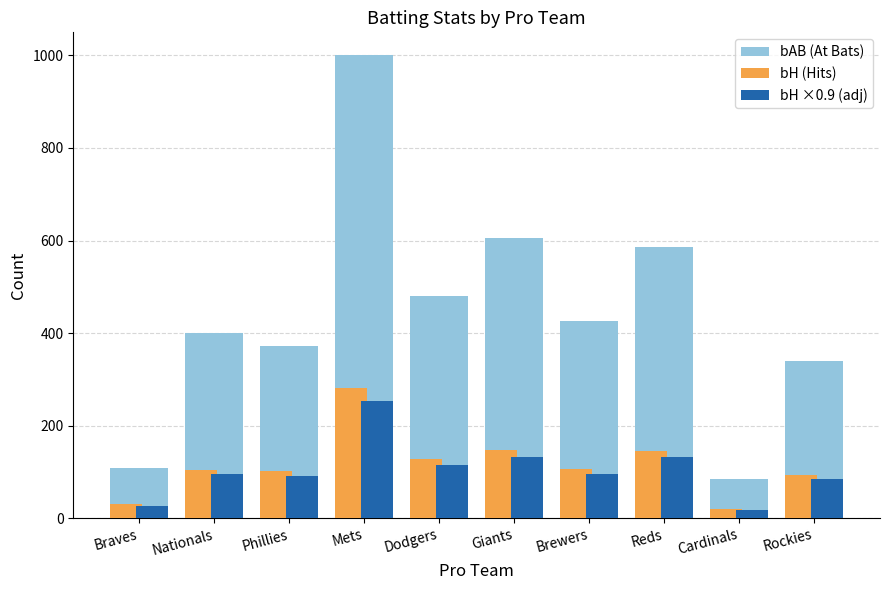

Reading right to left, what are all the values shown in this chart?

bAB (At Bats): 339.0	85.0	587.0	427.0	606.0	480.0	1000.0	372.0	401.0	109.0
bH (Hits): 93.0	20.0	146.0	107.0	147.0	128.0	282.0	101.0	105.0	30.0
bH ×0.9 (adj): 83.7	18.0	131.4	96.3	132.3	115.2	253.8	90.9	94.5	27.0